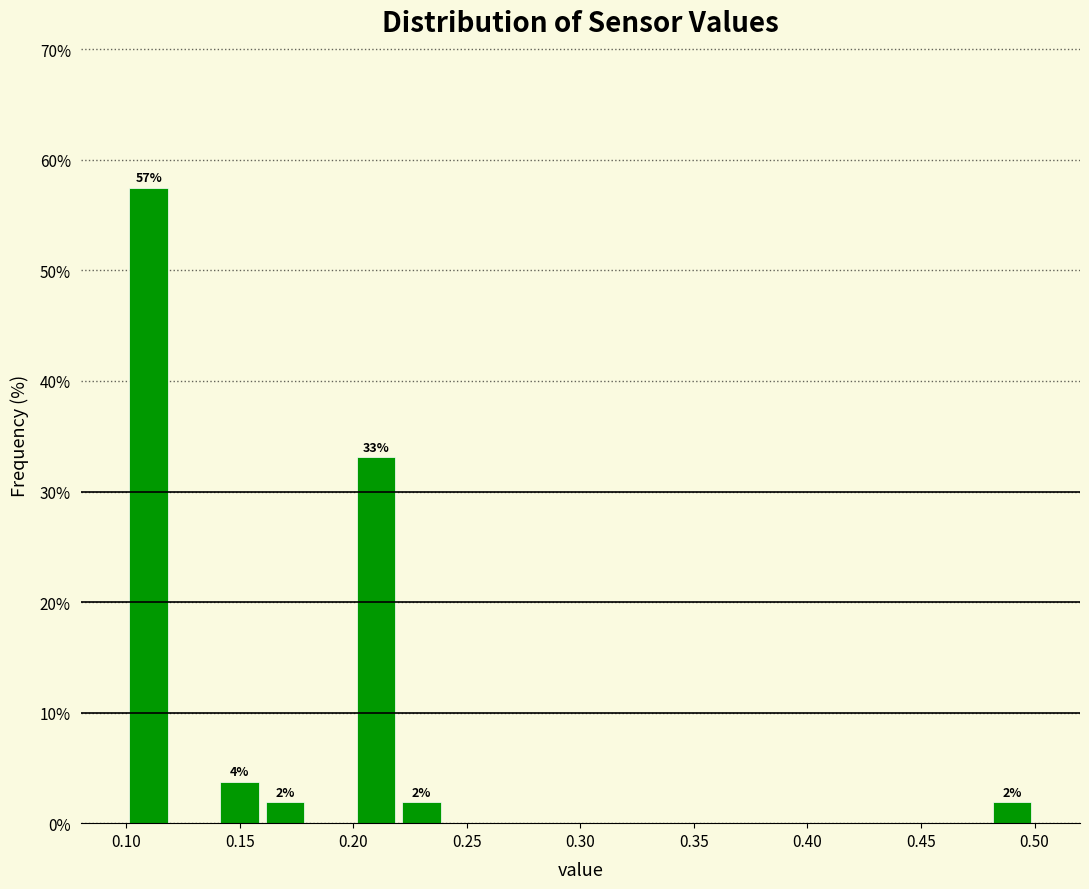

Over which range of the x-axis is the bar tallest?

0.10 to 0.12